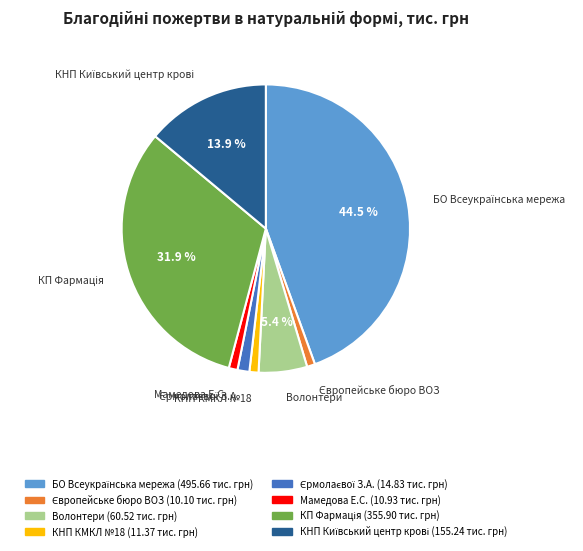

Count the number of slices in the pie.

8